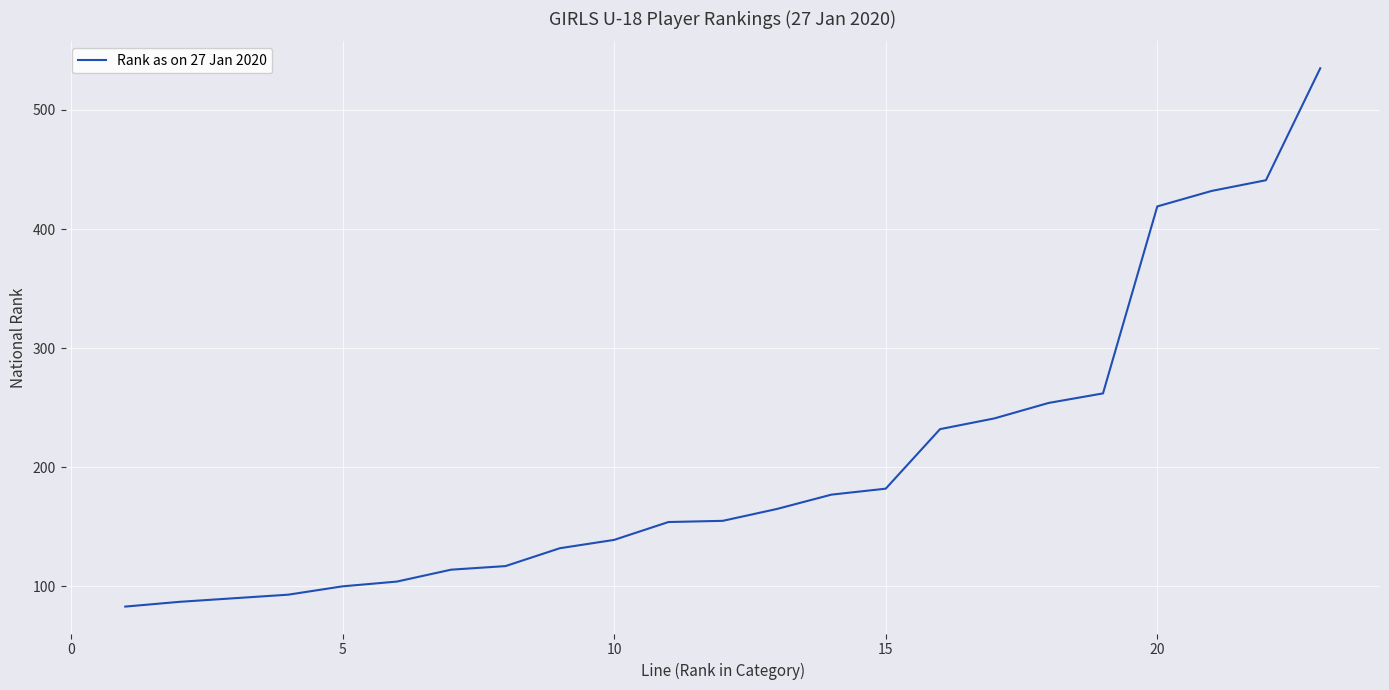

What is the smallest value displayed?

83